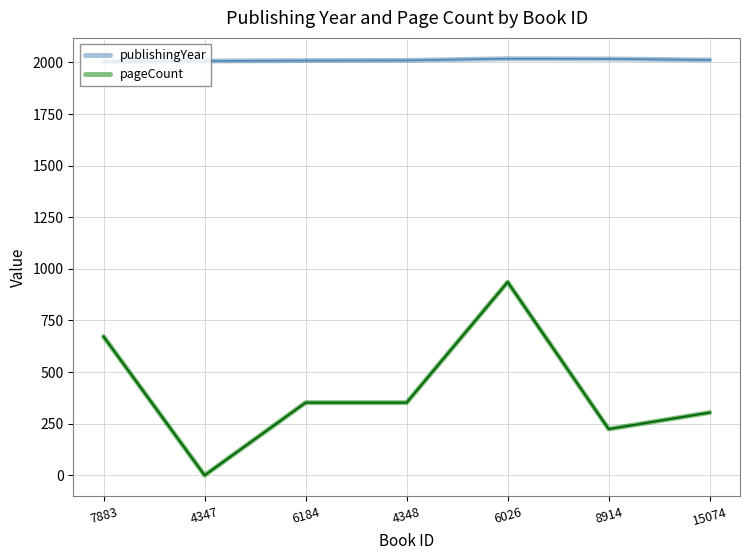

What is the difference between the maximum and minimum values in the pageCount series?

936